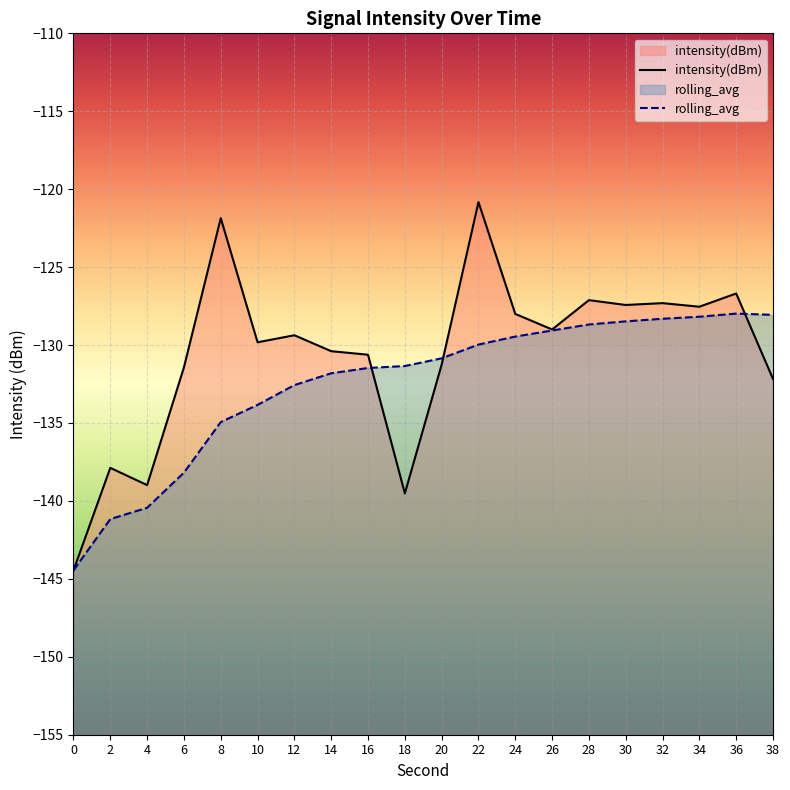

How many interior local peaks does the rolling_avg series have?

1